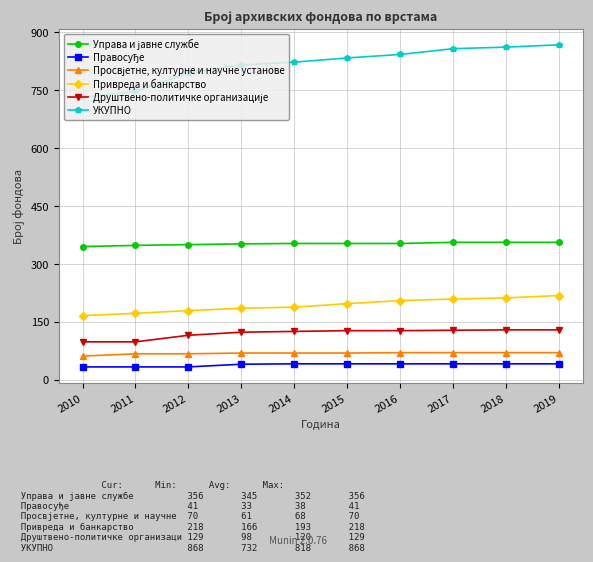

What is the difference between the maximum and minimum values in the Привреда и банкарство series?

52